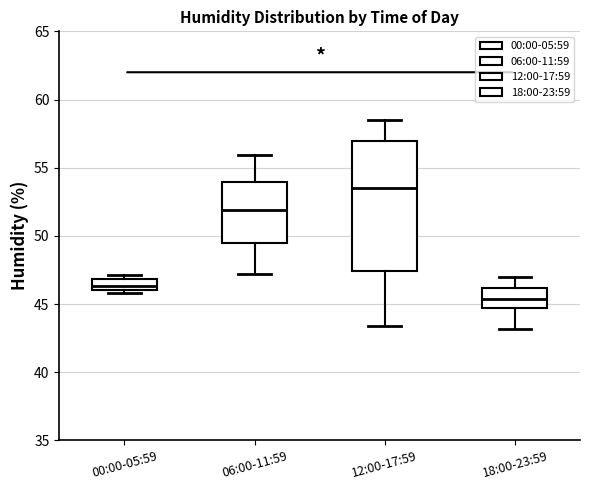

Reading left to right, transcribe this box plot: for each box, give where its median line is, the range the box spans, and where its two whiskers end, as read against the y-axis. The values are not printed on the chart, so give them approximately, as read against the axis.

00:00-05:59: median 46.5, box 46.0 to 47.0, whiskers 46.0 (just below the box's lower edge) to 47.0 (just above the box's upper edge)
06:00-11:59: median 52.0, box 49.5 to 54.0, whiskers 47.0 to 56.0
12:00-17:59: median 53.5, box 47.5 to 57.0, whiskers 43.5 to 58.5
18:00-23:59: median 45.5, box 44.5 to 46.0, whiskers 43.0 to 47.0